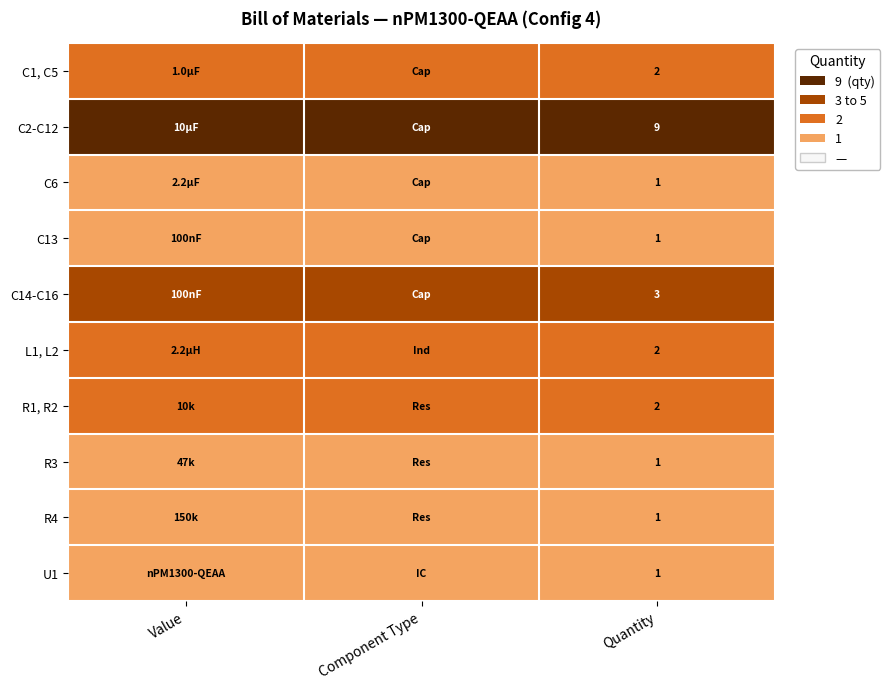

True or false: R1, R2 has a value of 2 at Quantity.

True